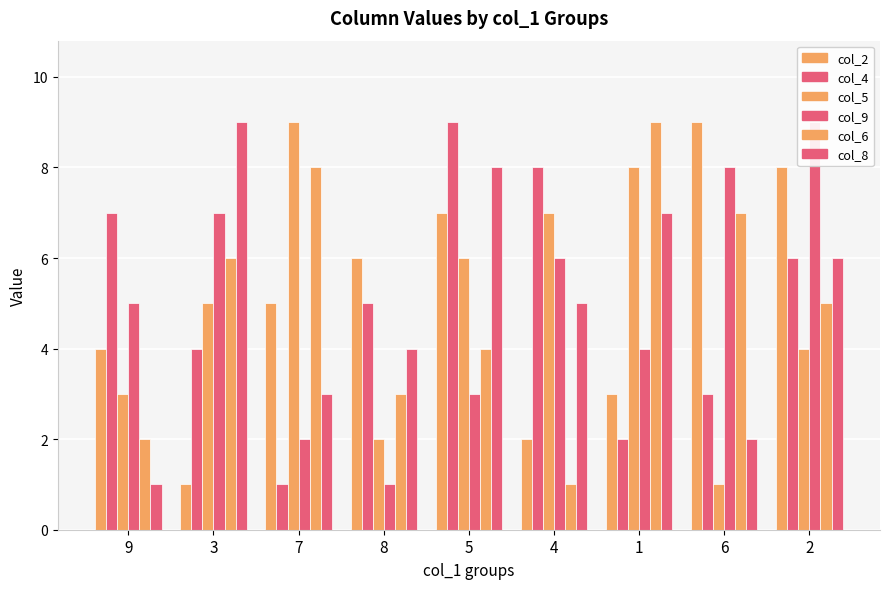

Between 8 and 6, which series saw the biggest shift?

col_9